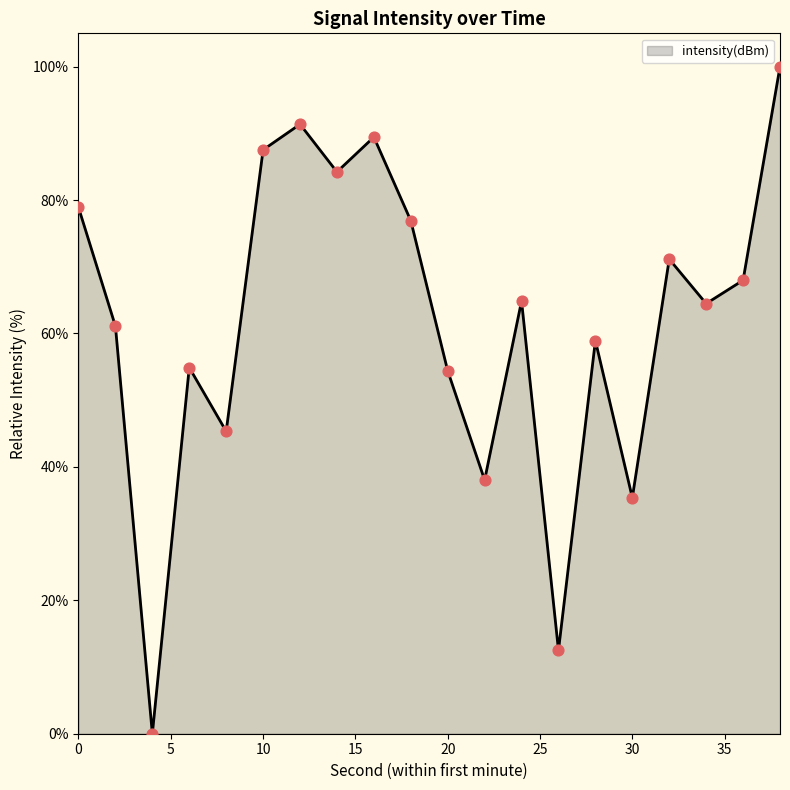

What is the difference between the maximum and minimum values?

100.0